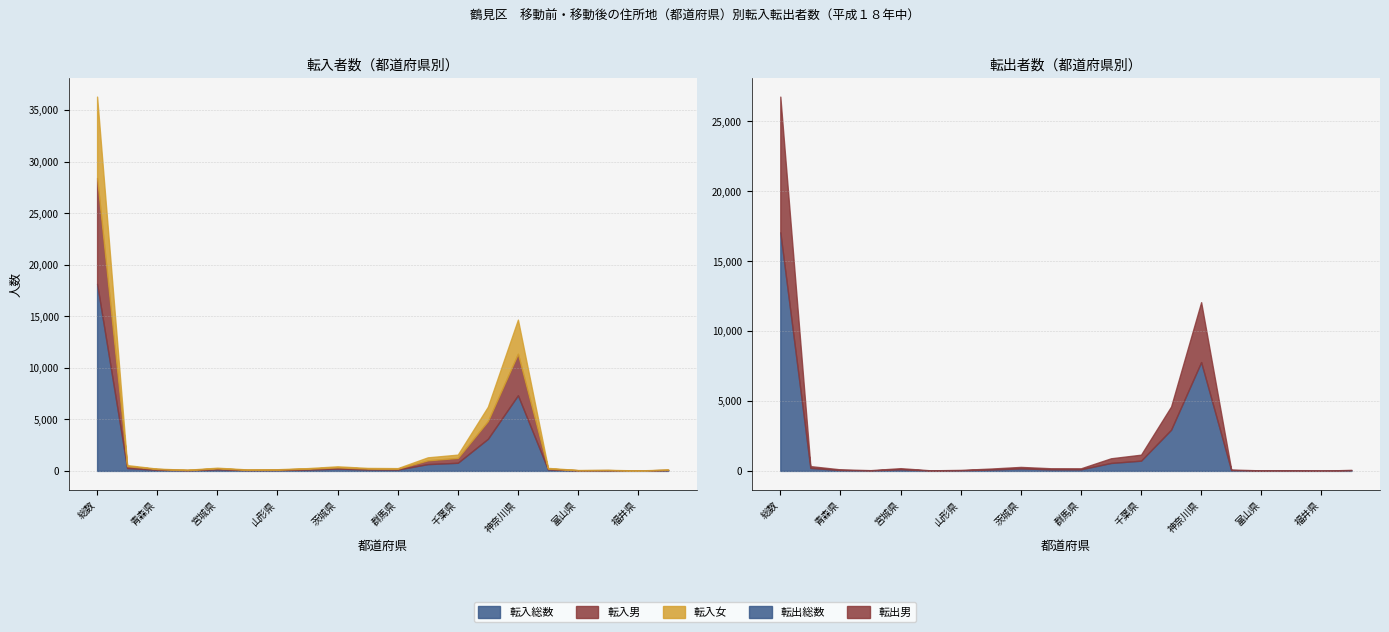

How many values in the 転入女 series exceed 62?

9